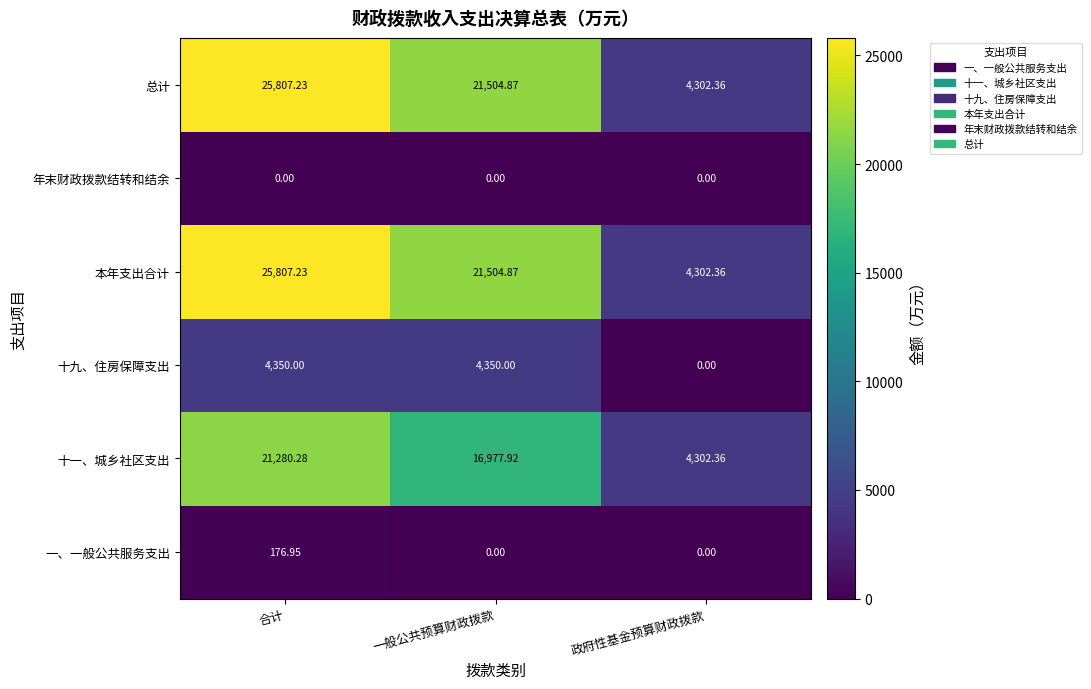

Where is 本年支出合计 nearest to the value 15054?

一般公共预算财政拨款